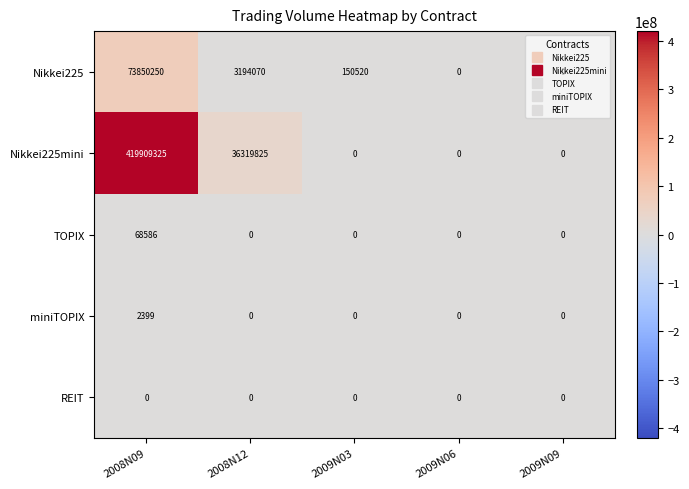

What is the total value across all series at 2008N12?

39513895